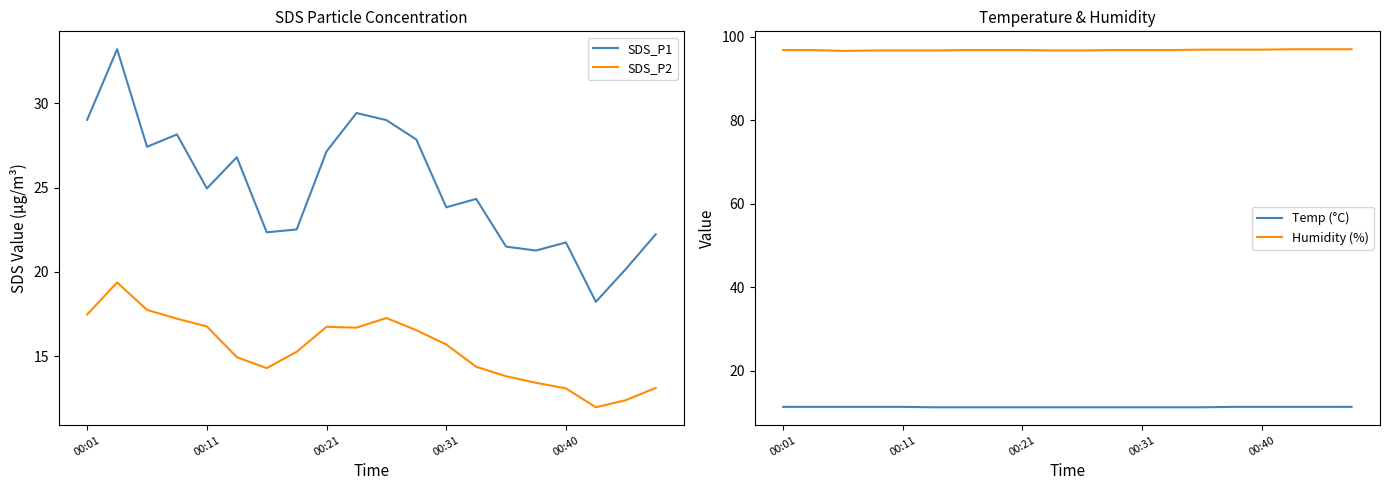

The Temp (°C) series shows 6.3 at 00:31. True or false?

False